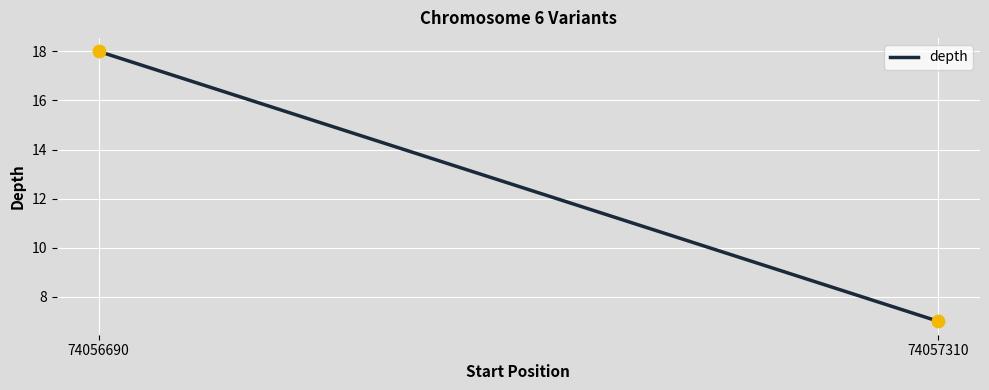

What is the range of Y values (max minus min)?

11